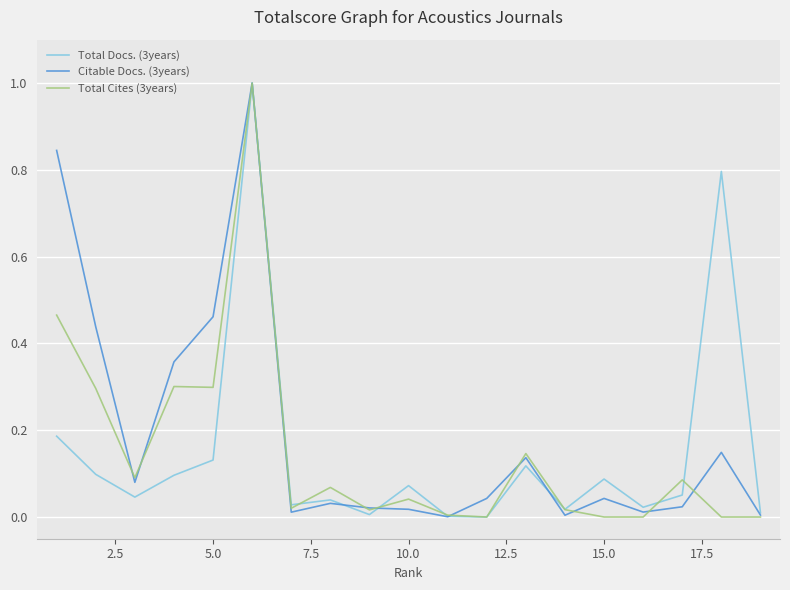

What is the maximum value shown in the chart?

1.0